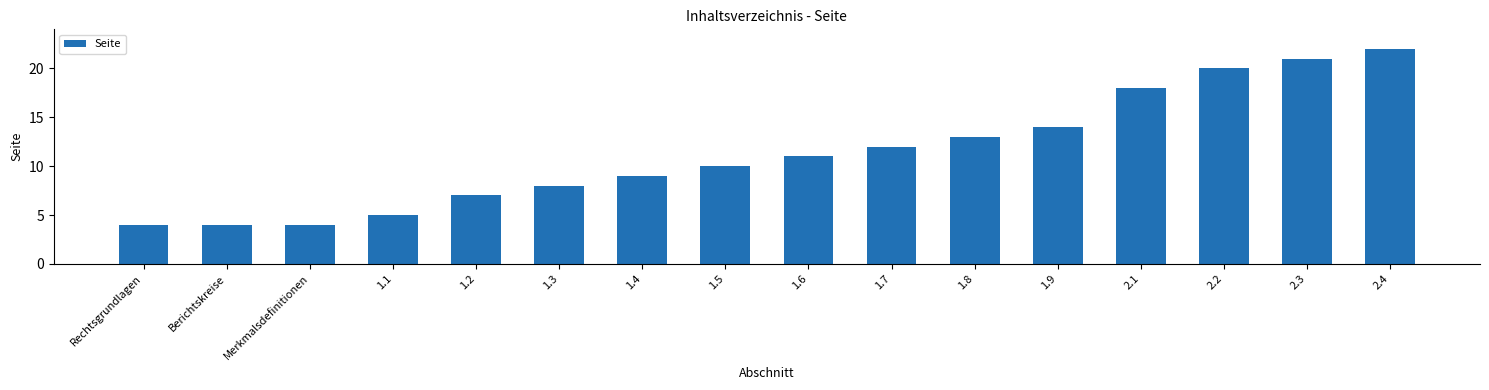

True or false: the data shows 5 at 1.1.

True